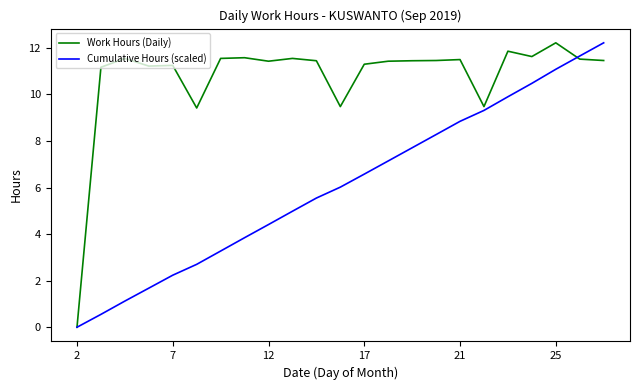

True or false: Work Hours (Daily) and Cumulative Hours (scaled) intersect in this chart.

True